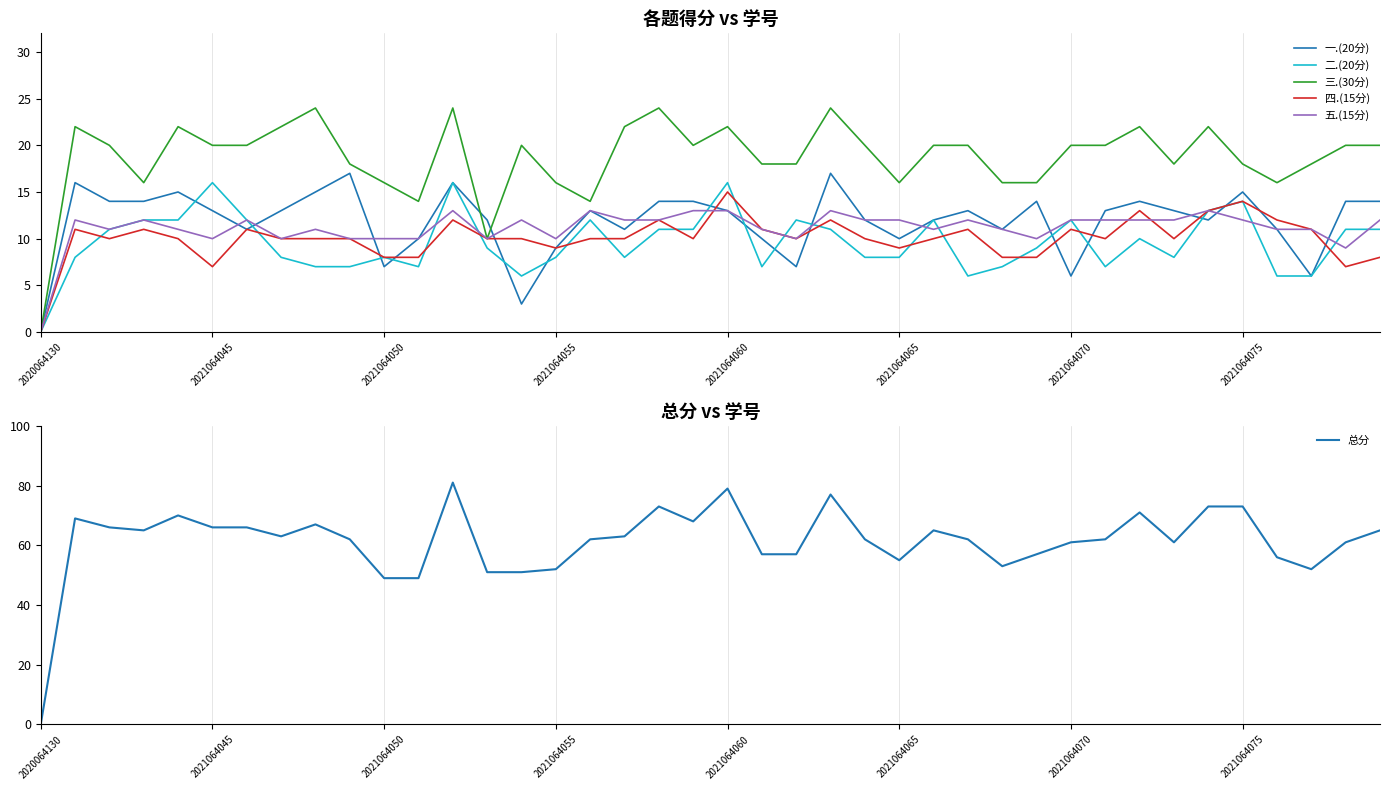

The value of 三.(30分) at 2021064050 is 4. True or false?

False